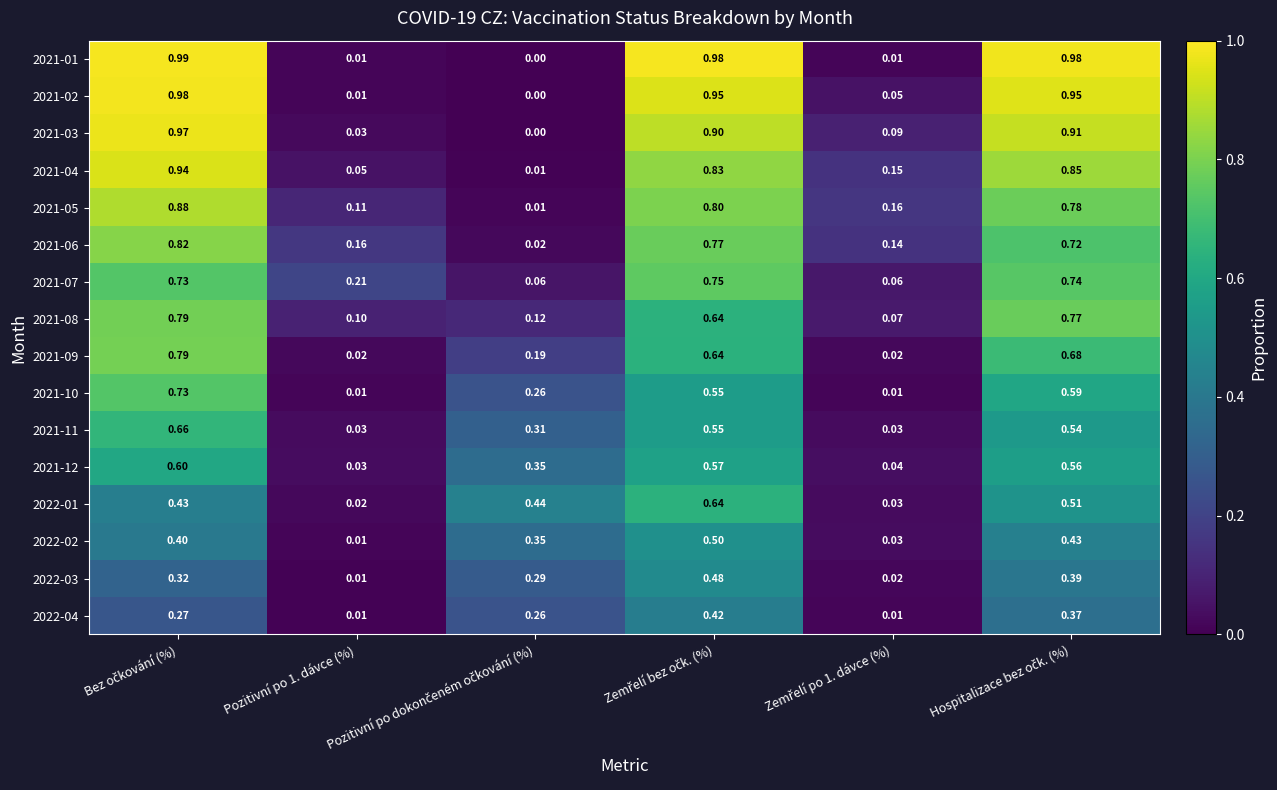

How many series are shown in this chart?

16